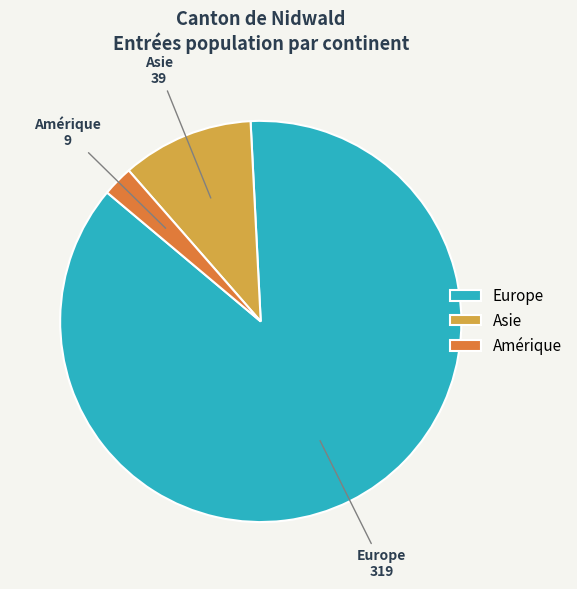

Count the number of slices in the pie.

3